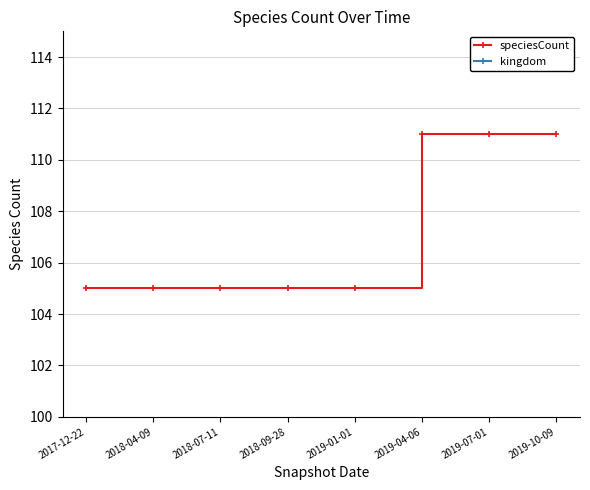

What is the label of the 2nd point from the right?

2019-07-01